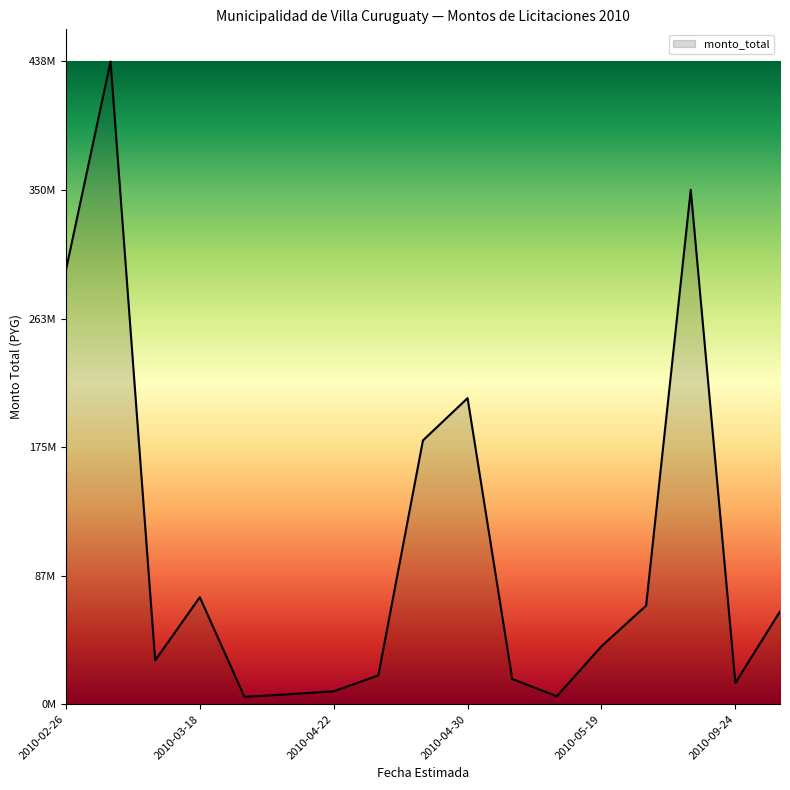

Does the chart have visible grid lines?

No